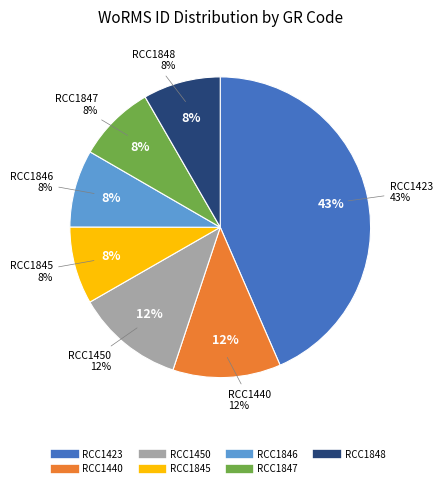

Is there any slice that represents more than half of the pie?

No